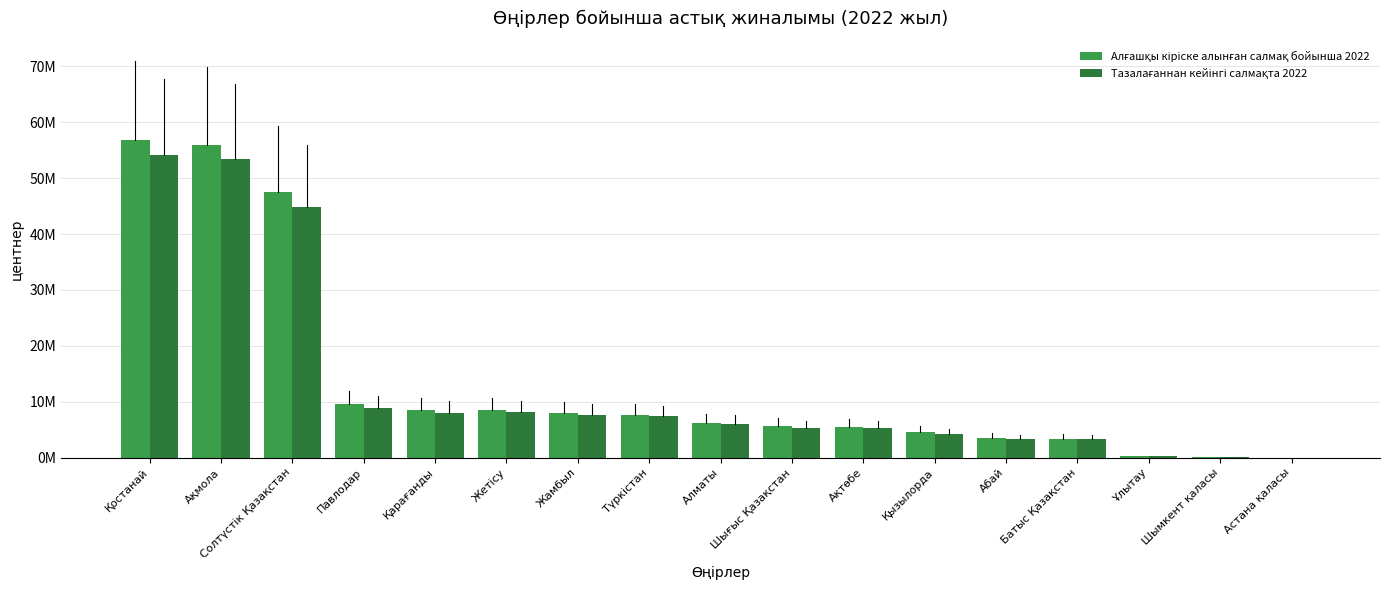

Is the value of Алғашқы кіріске алынған салмақ бойынша 2022 at Солтүстік Қазақстан greater than the value of Тазалағаннан кейінгі салмақта 2022 at Қызылорда?

Yes